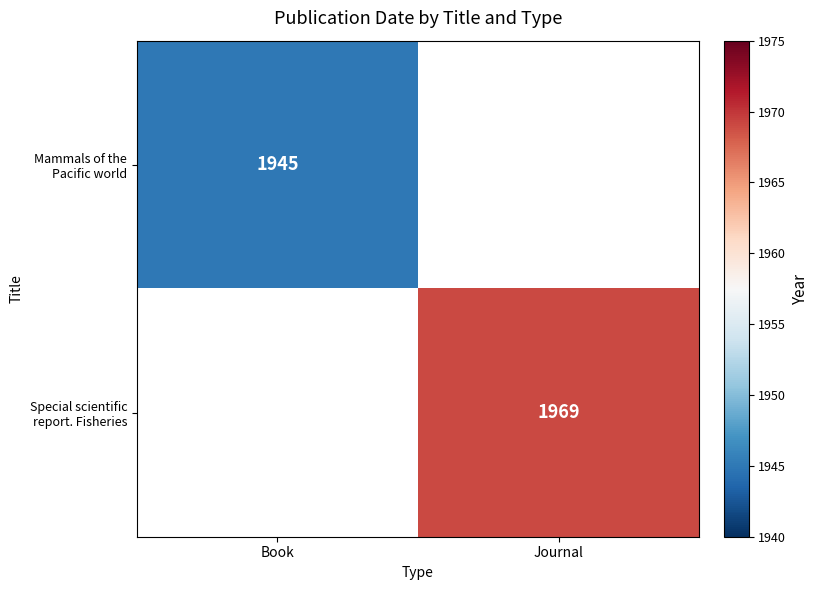

Is the value of Mammals of the Pacific world at Book greater than the value of Special scientific report. Fisheries at Journal?

No